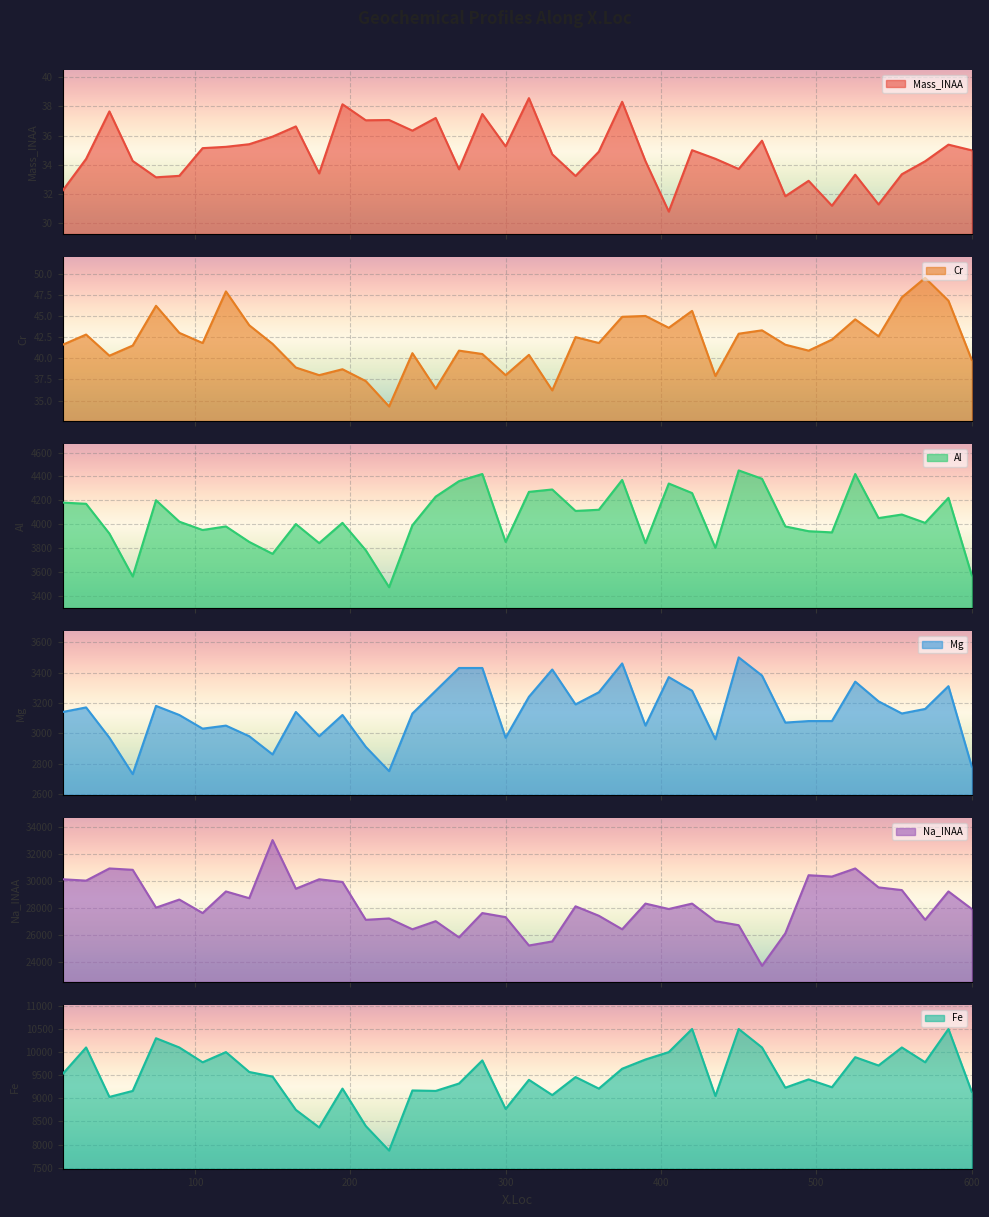

How many lines are shown in the chart?

6